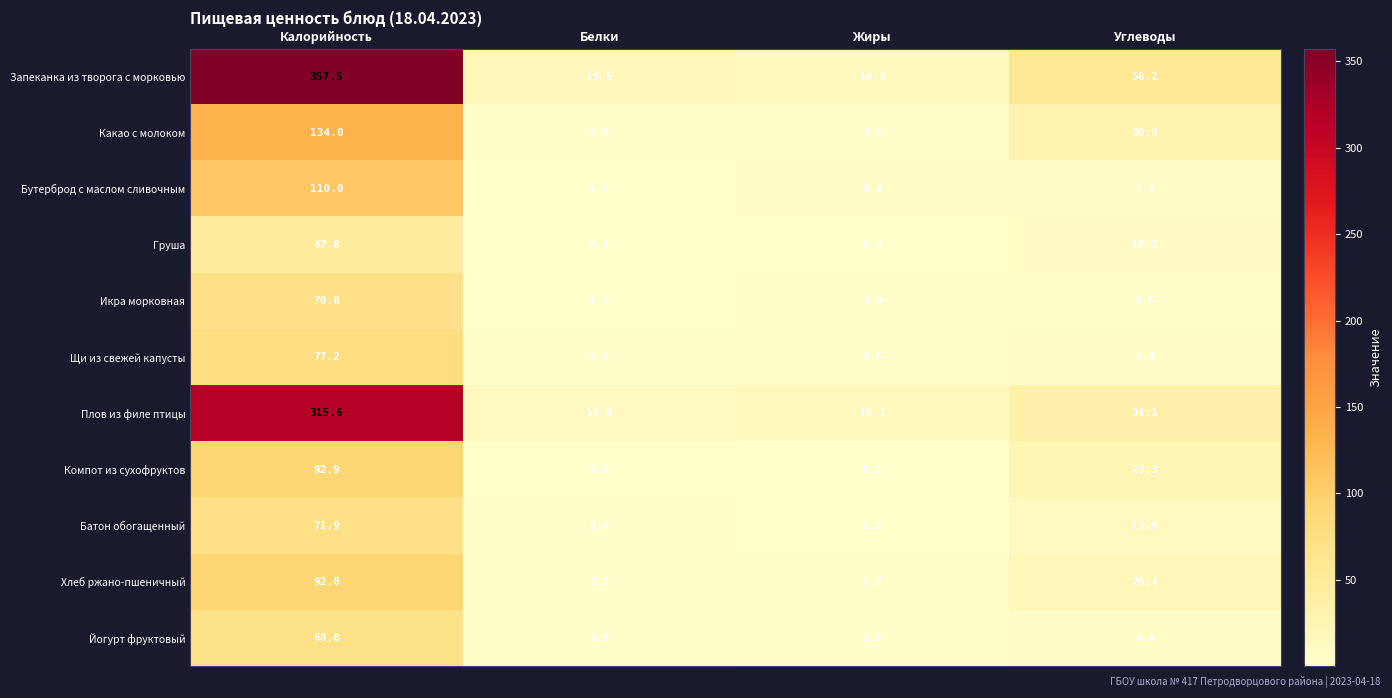

Read the Груша value at Жиры.

0.3